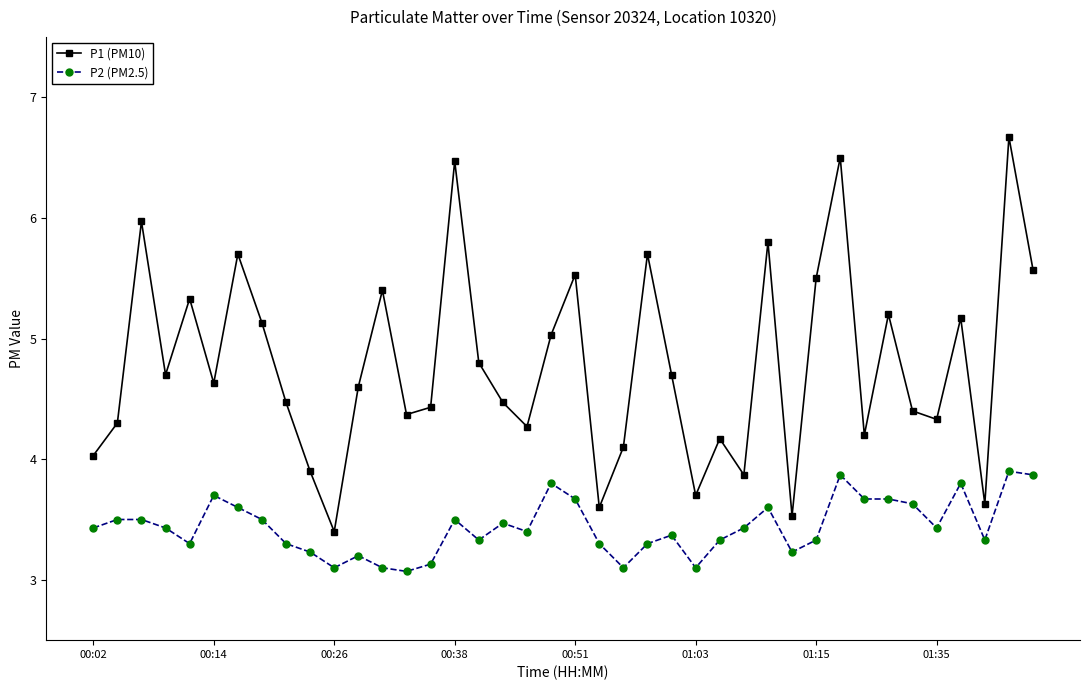

What is the value of the P2 (PM2.5) point at the 30th from the left?

3.2